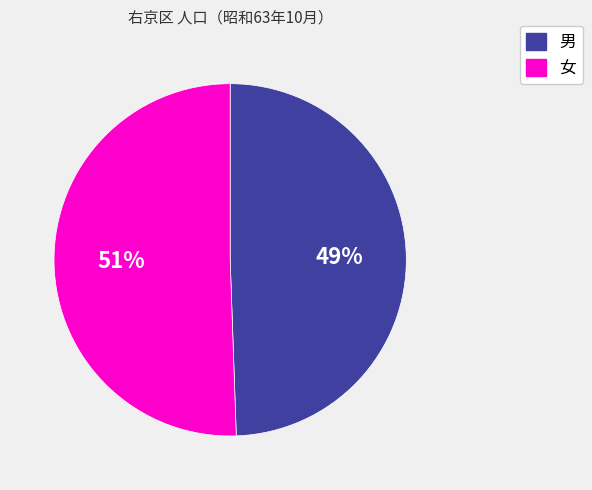

To the nearest percent, what is the combined percentage of 女 and 男?

100%